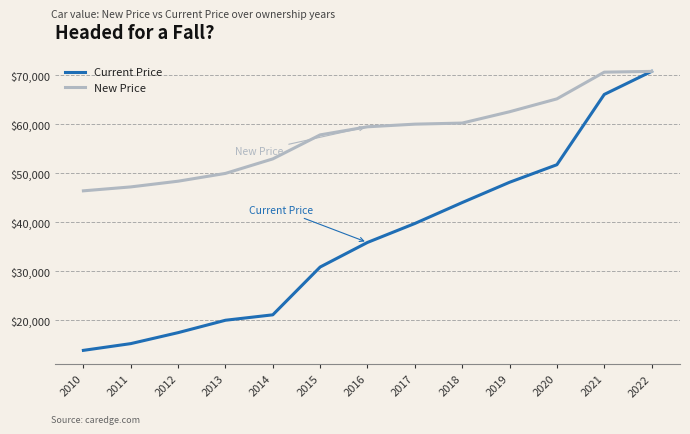

Read the New Price value at 2010, to the nearest 100.

46400